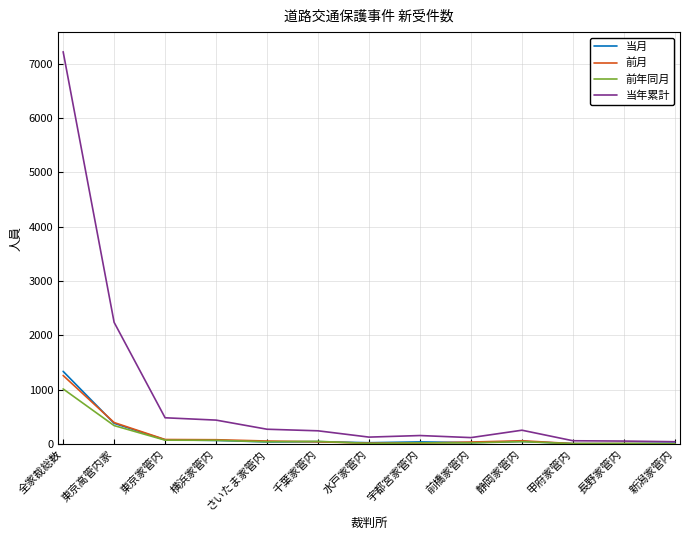

What is the spread (max minus min) of values at 全家裁総数?

6206